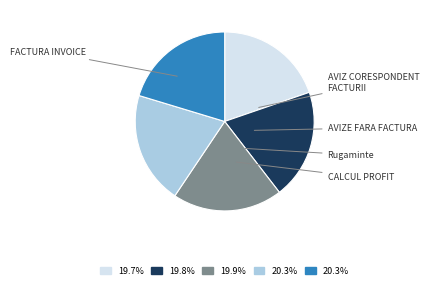

What percentage is the Rugaminte slice, to the nearest percent?

20%